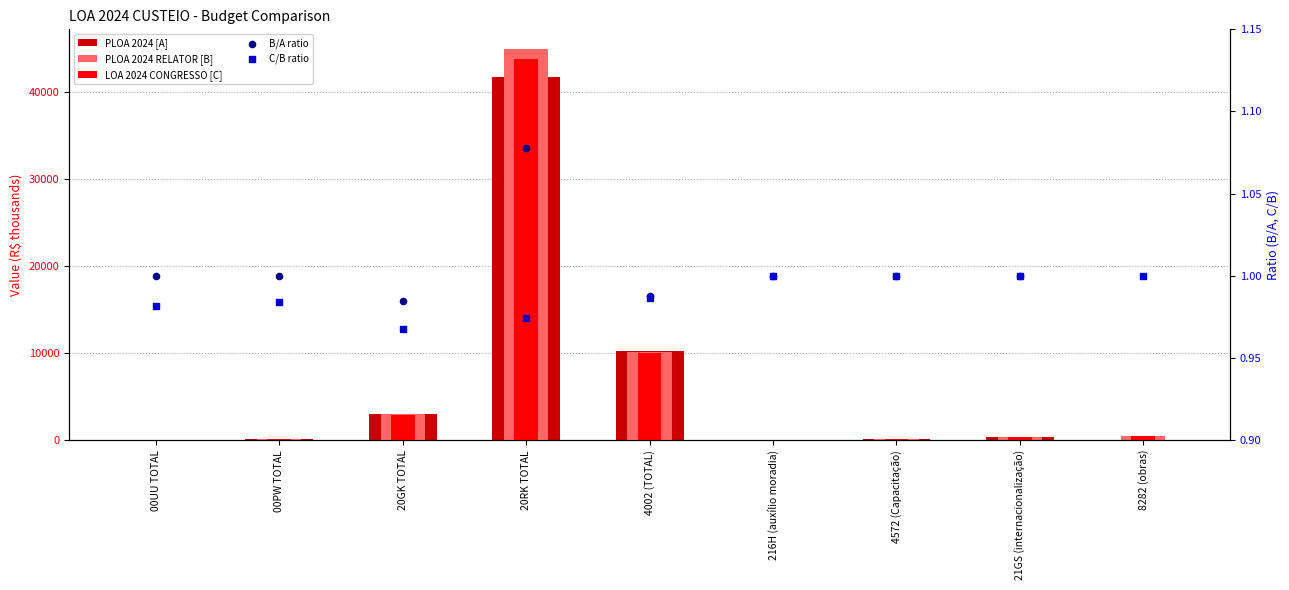

At which category is the sum across all series the highest?

20RK TOTAL